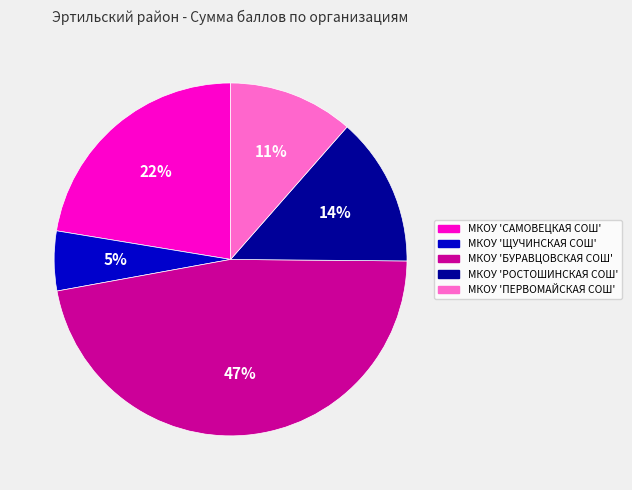

To the nearest percent, what is the average slice percentage?

20%